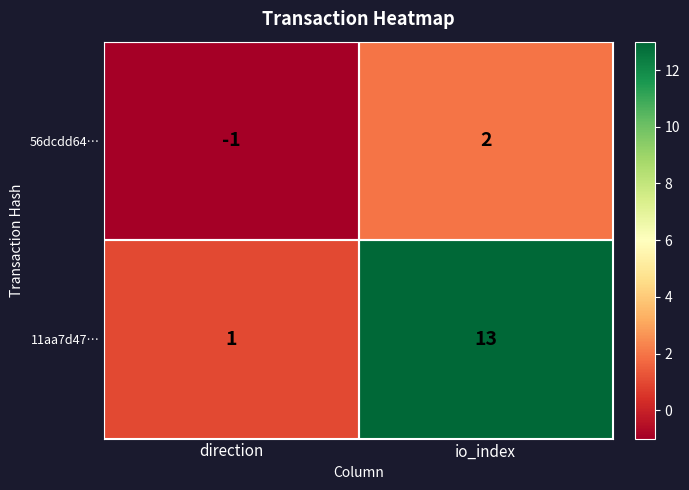

What is the greatest value displayed?

13